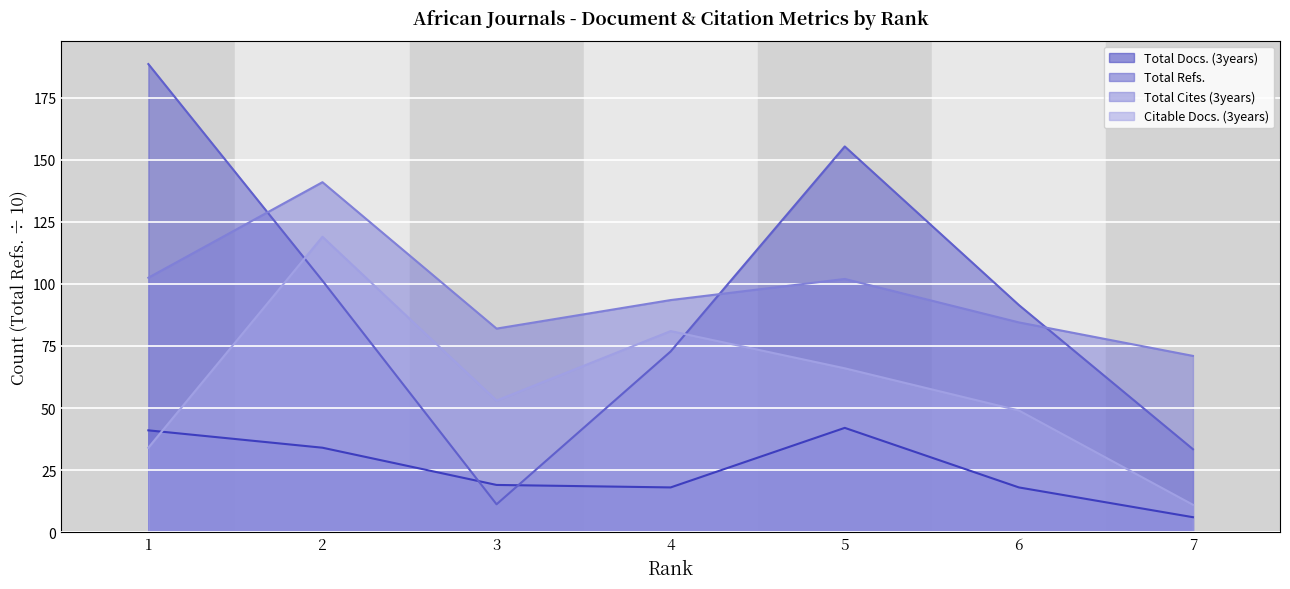

What is the value of the Total Docs. (3years) point at the 3rd from the left?

19.0